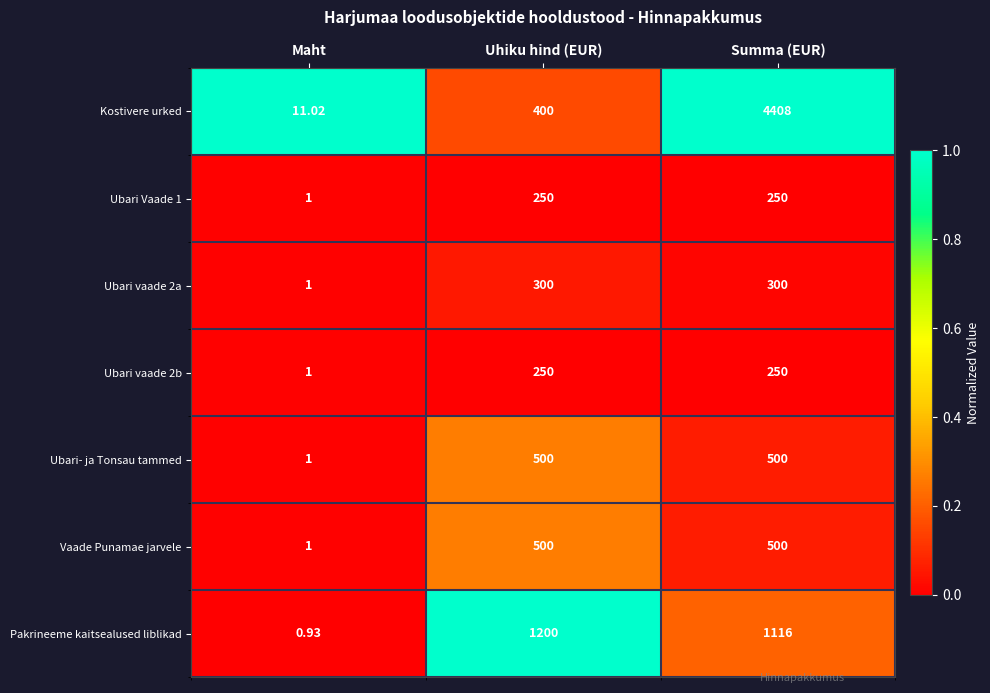

At which category is the sum across all series the highest?

Summa (EUR)